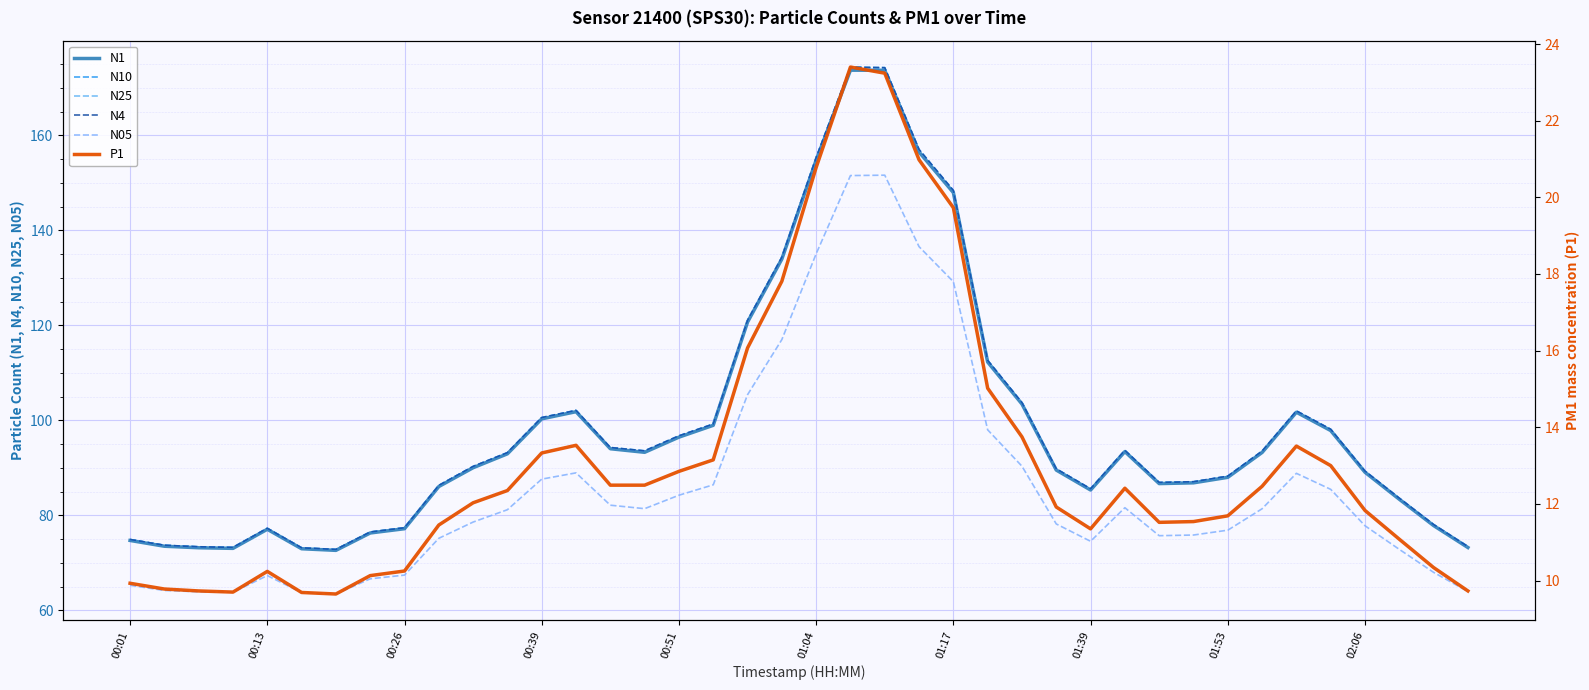

List the labels in order of N05 value, largest first.

22, 21, 23, 20, 24, 19, 18, 25, 26, 13, 34, 12, 17, 35, 16, 14, 29, 15, 33, 11, 10, 27, 36, 32, 31, 30, 02:06, 28, 37, 38, 01:53, 00:51, 01:39, 00:01, 00:13, 39, 00:26, 00:39, 01:04, 01:17